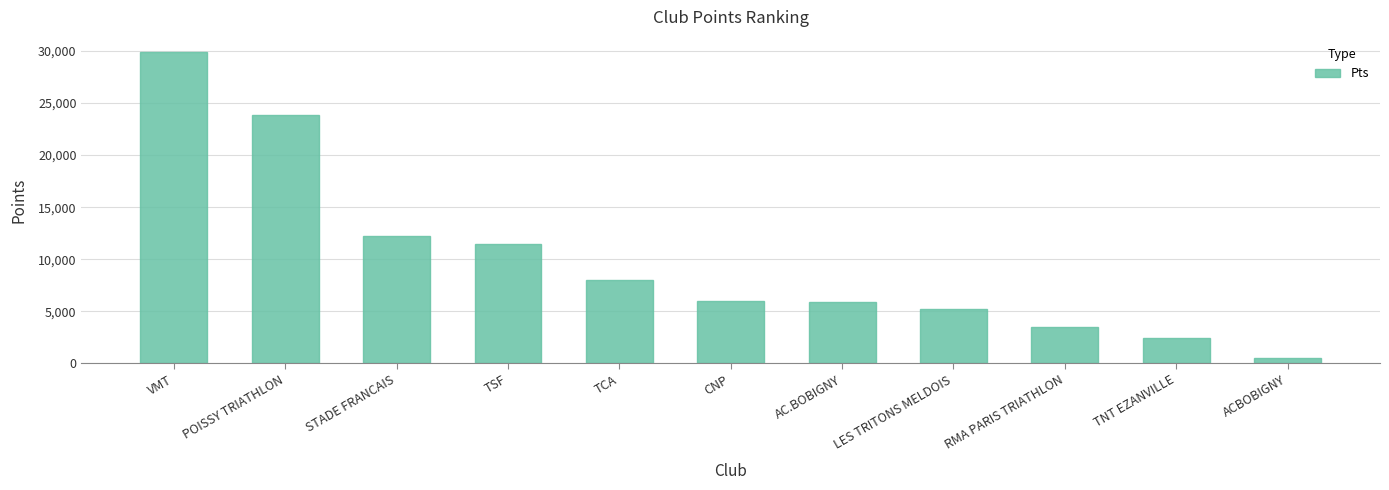

What is the average value?

9902